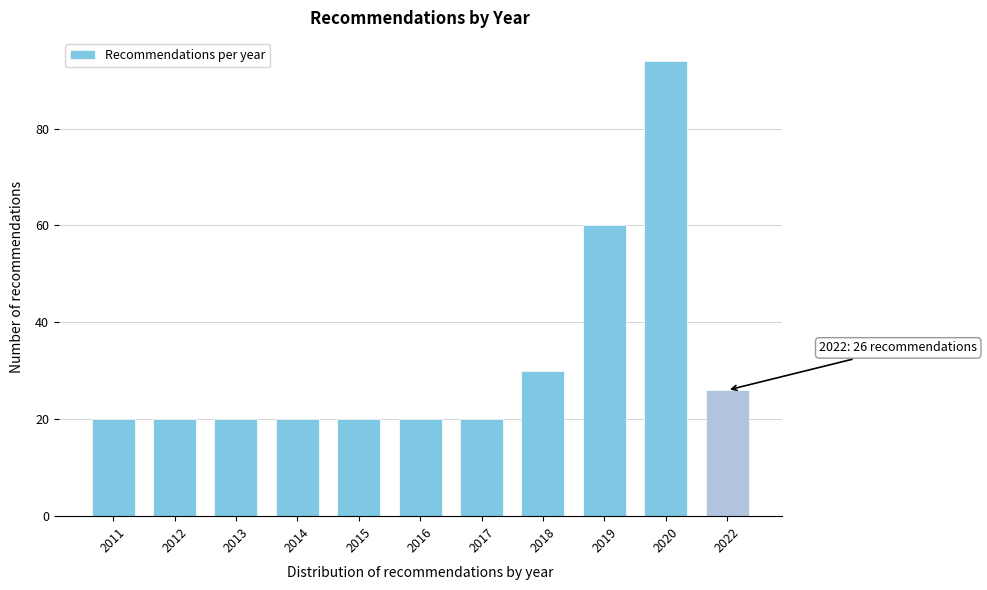

Reading left to right, what are all the values shown in this chart?

2011=20	2012=20	2013=20	2014=20	2015=20	2016=20	2017=20	2018=30	2019=60	2020=94	2022=26